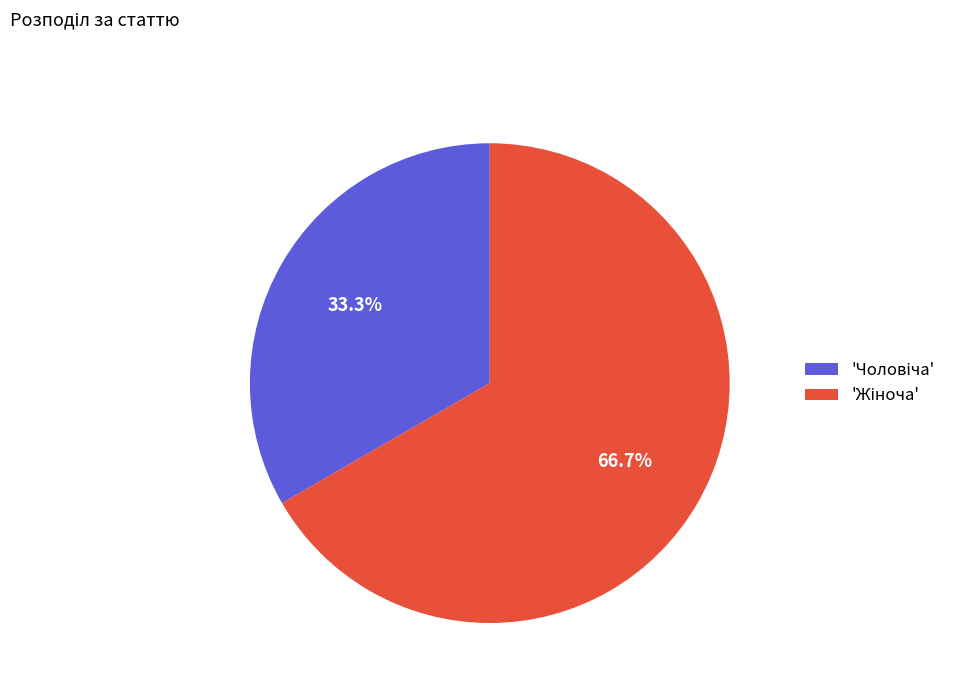

Is there any slice that represents more than half of the pie?

Yes